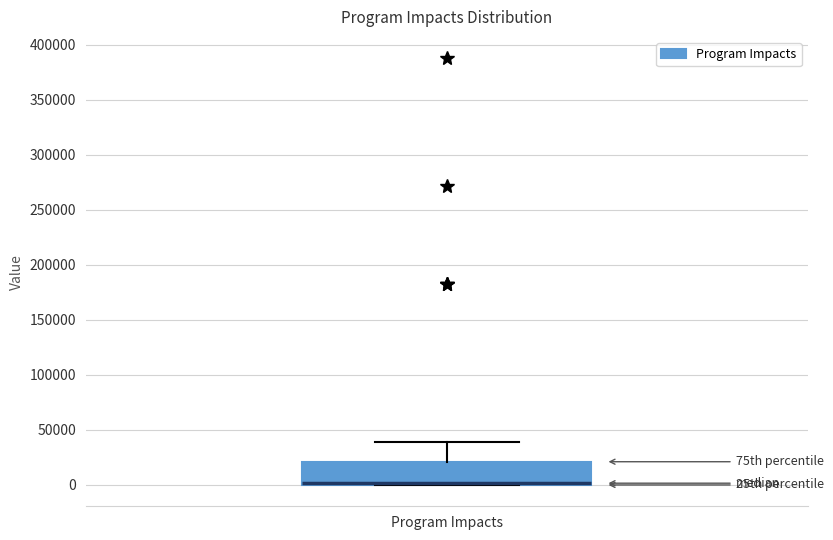

Read this box plot against the y-axis: the position of the median line, the range covered by the box, and the ends of both whiskers. The values are not printed on the chart, so give them approximately, as read against the axis.

median 0 (drawn on the box's lower edge), box 0 to 20000, whiskers 0 to 40000